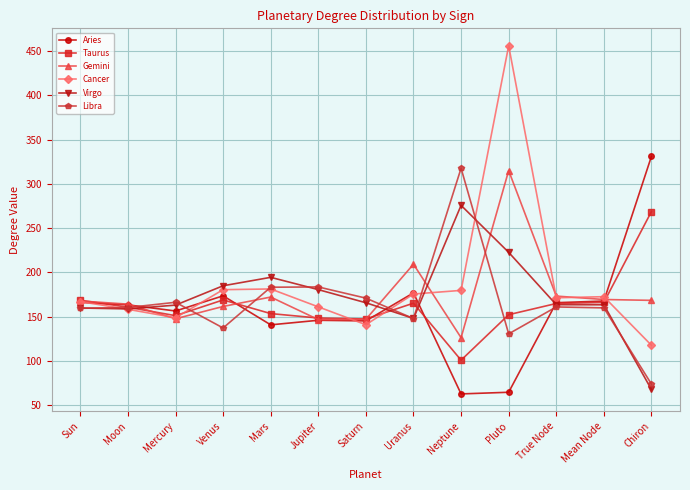

What position from the left is Sun?

1